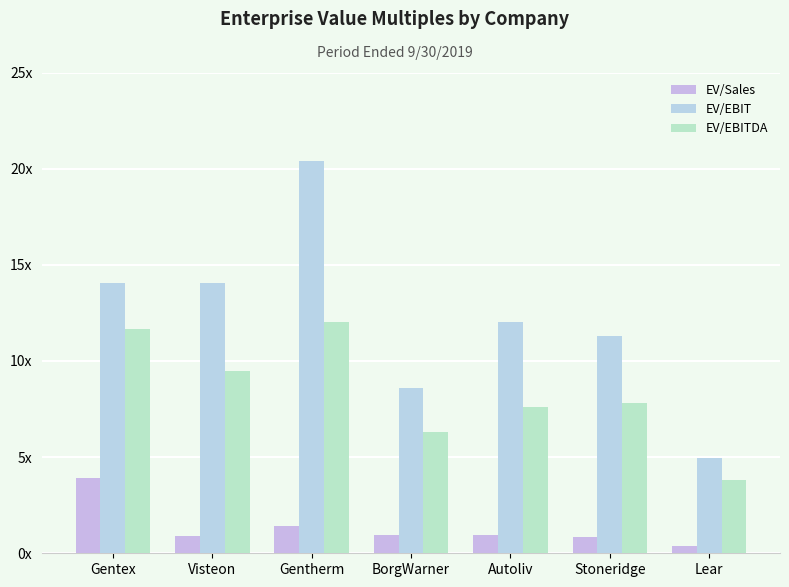

Reading left to right, transcribe all the data shown in this chart.

EV/Sales: Gentex=3.9	Visteon=0.9	Gentherm=1.4	BorgWarner=1.0	Autoliv=0.9	Stoneridge=0.9	Lear=0.4
EV/EBIT: Gentex=14.0	Visteon=14.1	Gentherm=20.4	BorgWarner=8.6	Autoliv=12.0	Stoneridge=11.3	Lear=4.9
EV/EBITDA: Gentex=11.7	Visteon=9.5	Gentherm=12.0	BorgWarner=6.3	Autoliv=7.6	Stoneridge=7.8	Lear=3.8